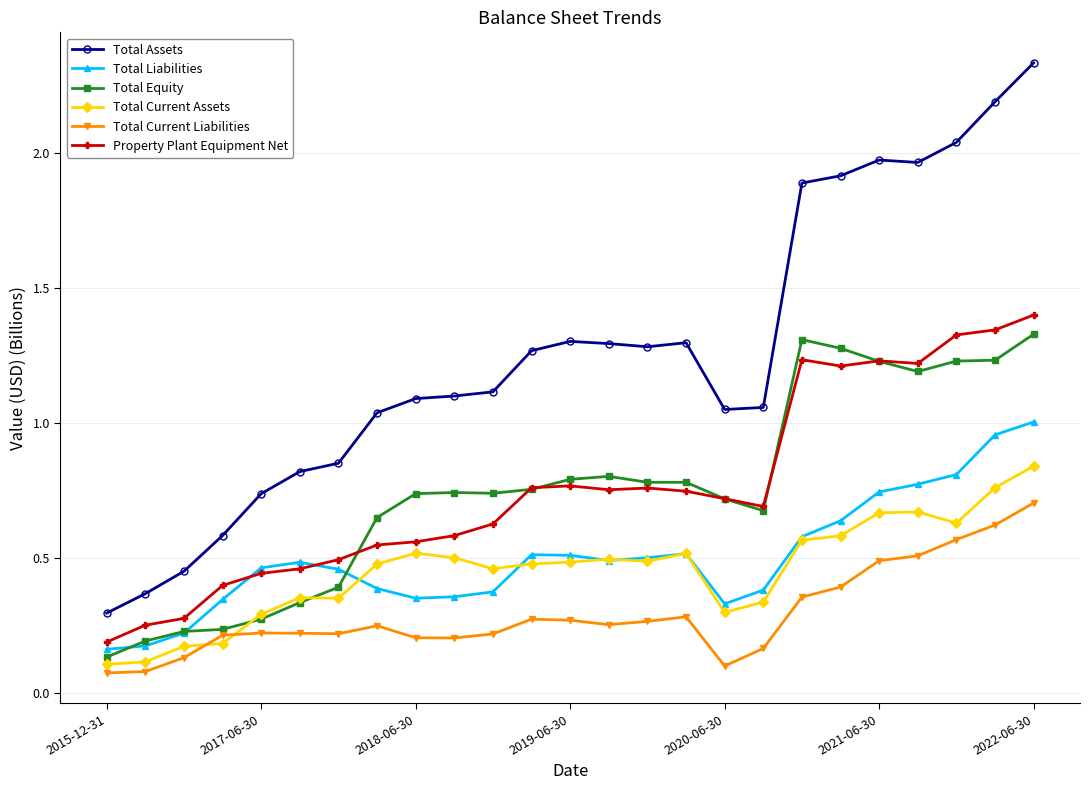

What is the maximum value for Property Plant Equipment Net?

1.4